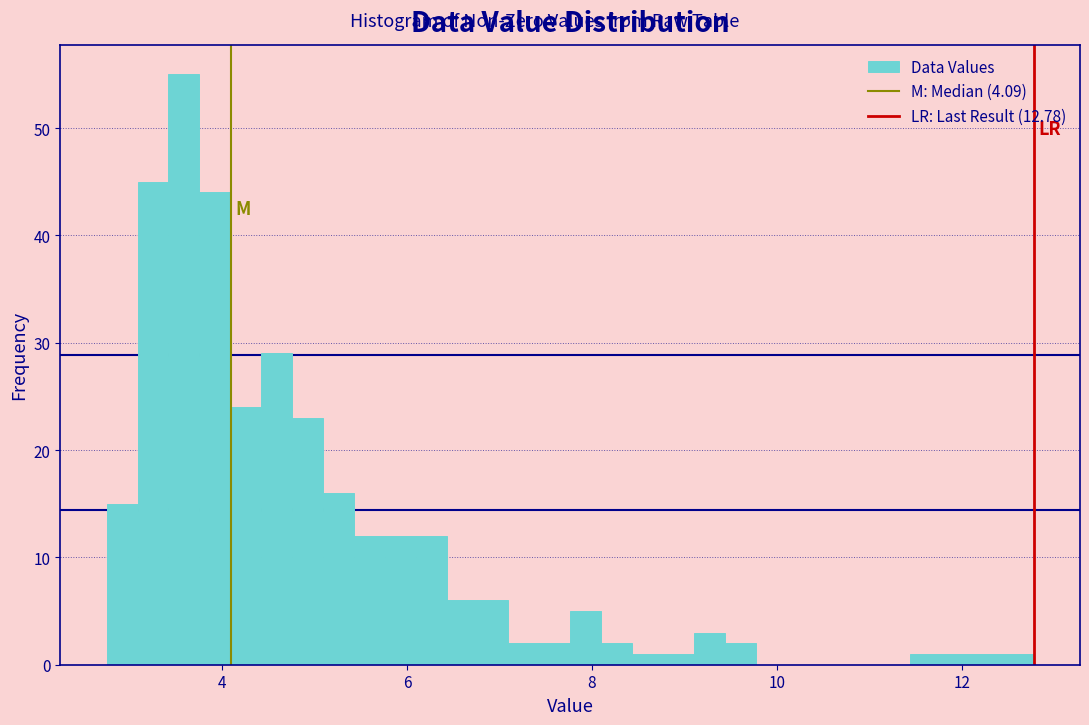

Read against the x-axis, roughly where is the centre of the tallest bar?

3.6